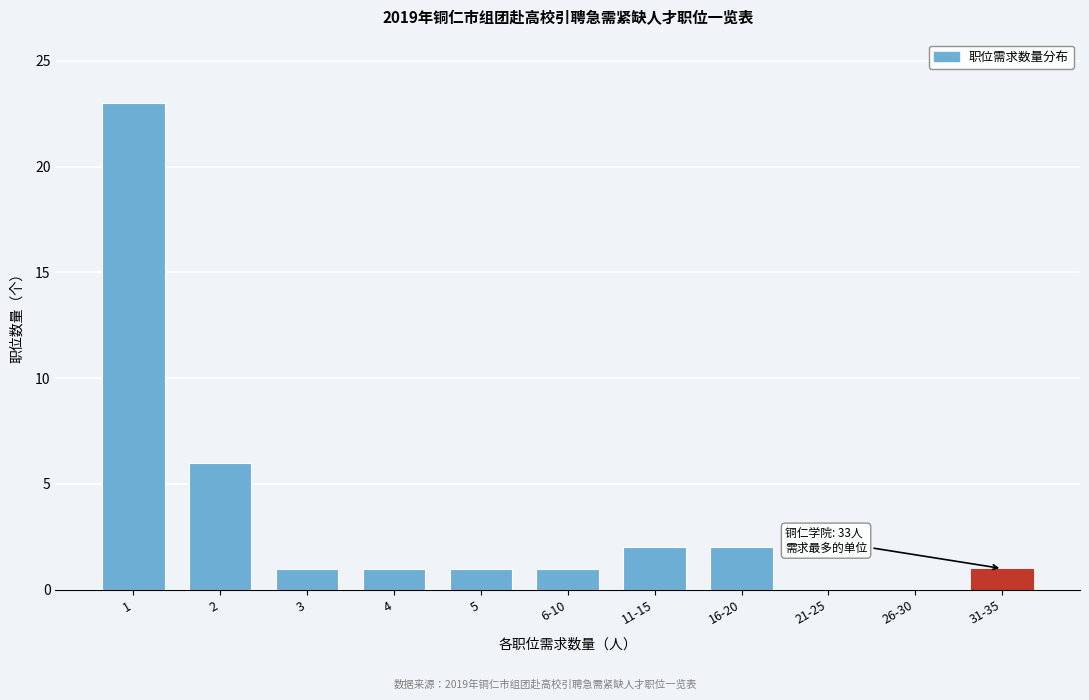

Reading right to left, what are all the values shown in this chart?

31-35=1	26-30=0	21-25=0	16-20=2	11-15=2	6-10=1	5=1	4=1	3=1	2=6	1=23